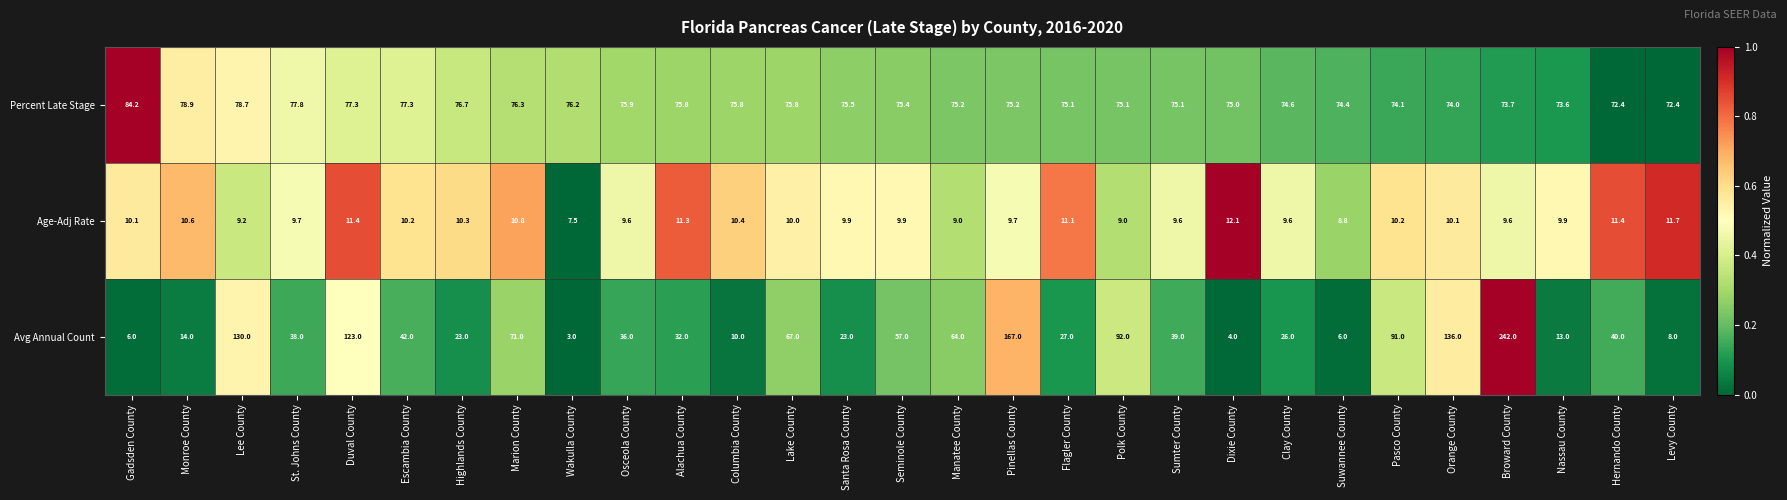

Which series has the widest spread of values?

Avg Annual Count